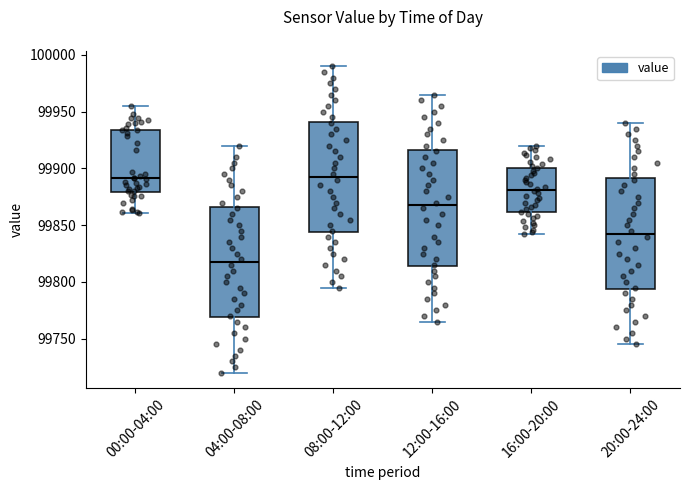

Reading left to right, read every box against the y-axis: the position of its median line, the range the box covers, and the ends of its whiskers. The values are not printed on the chart, so give them approximately, as read against the axis.

00:00-04:00: median 99890, box 99880 to 99935, whiskers 99860 to 99955
04:00-08:00: median 99820, box 99770 to 99865, whiskers 99720 to 99920
08:00-12:00: median 99895, box 99845 to 99940, whiskers 99795 to 99990
12:00-16:00: median 99870, box 99815 to 99915, whiskers 99765 to 99965
16:00-20:00: median 99880, box 99860 to 99900, whiskers 99840 to 99920
20:00-24:00: median 99845, box 99795 to 99890, whiskers 99745 to 99940